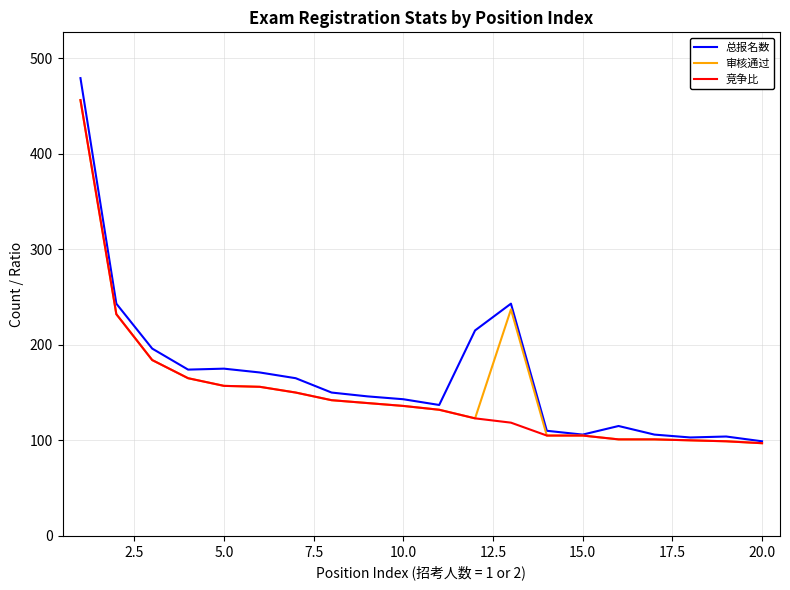

Which series has the largest range (max minus min)?

总报名数